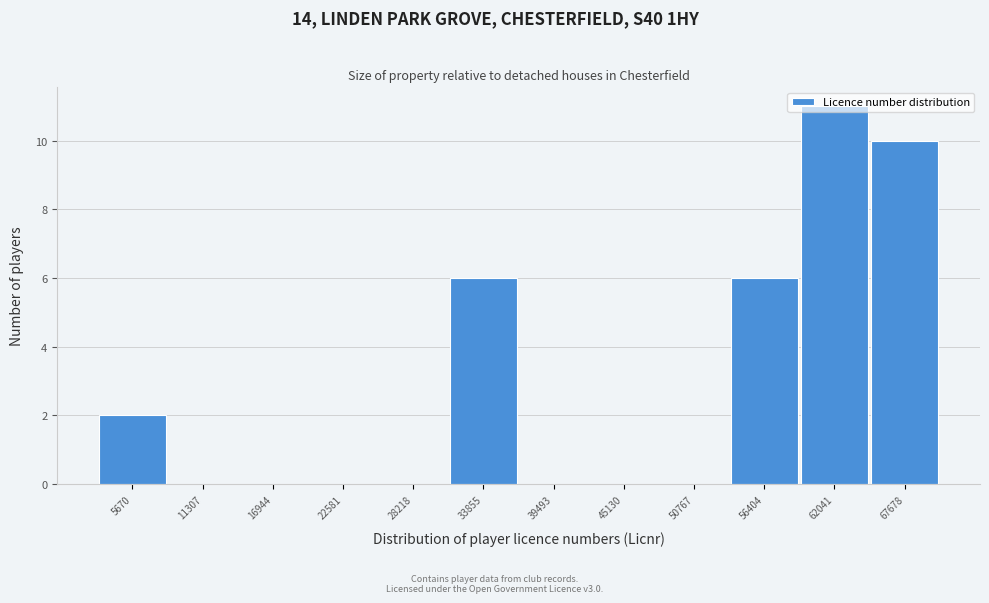

What is the sum of all values?

35